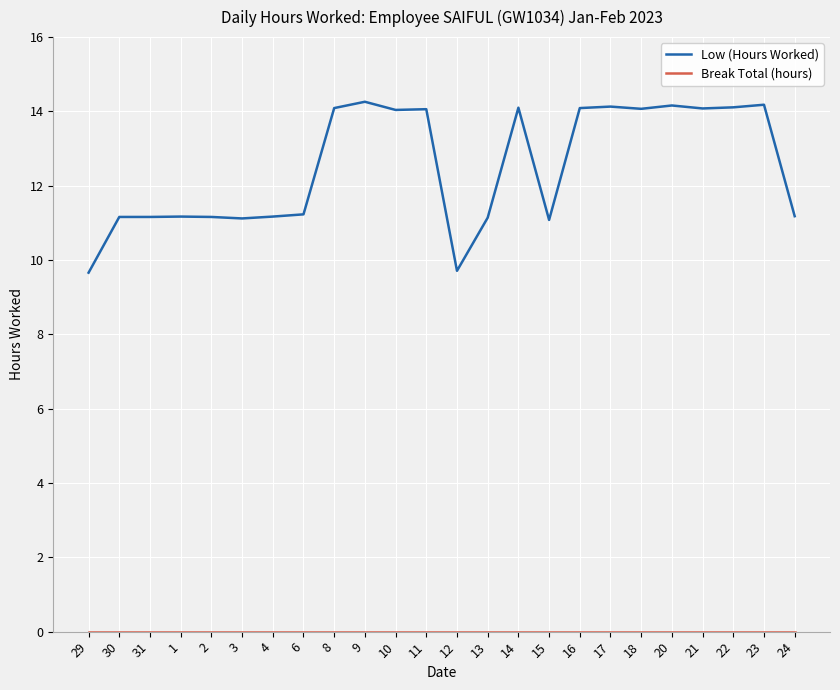

Is it true that Low (Hours Worked) equals 14.1 at 11?

True